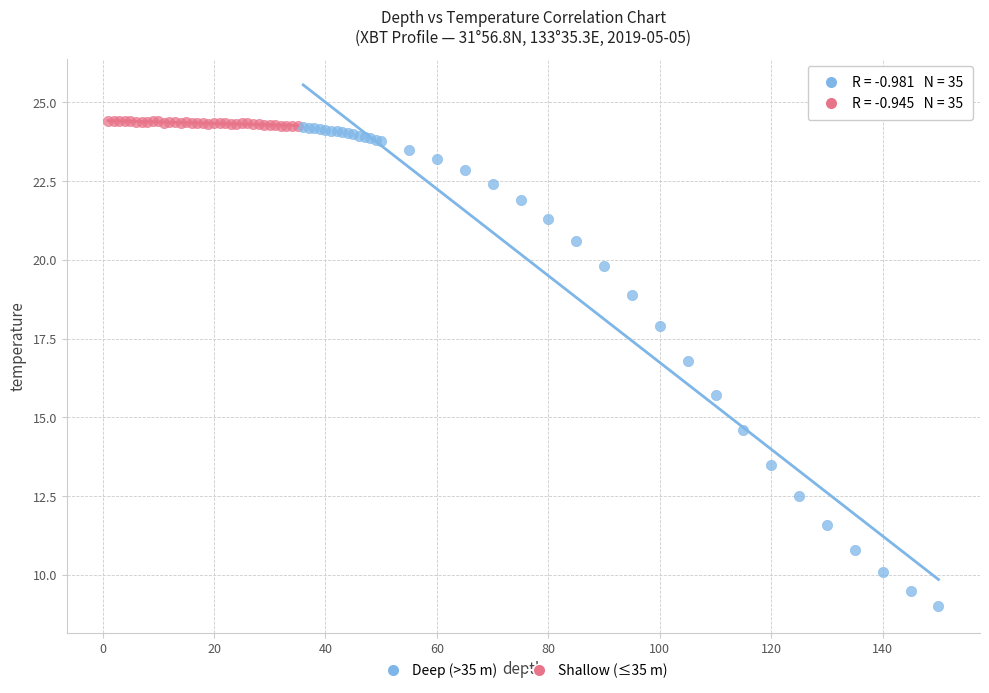

Which series reaches the maximum Y coordinate?

Shallow (≤35 m)